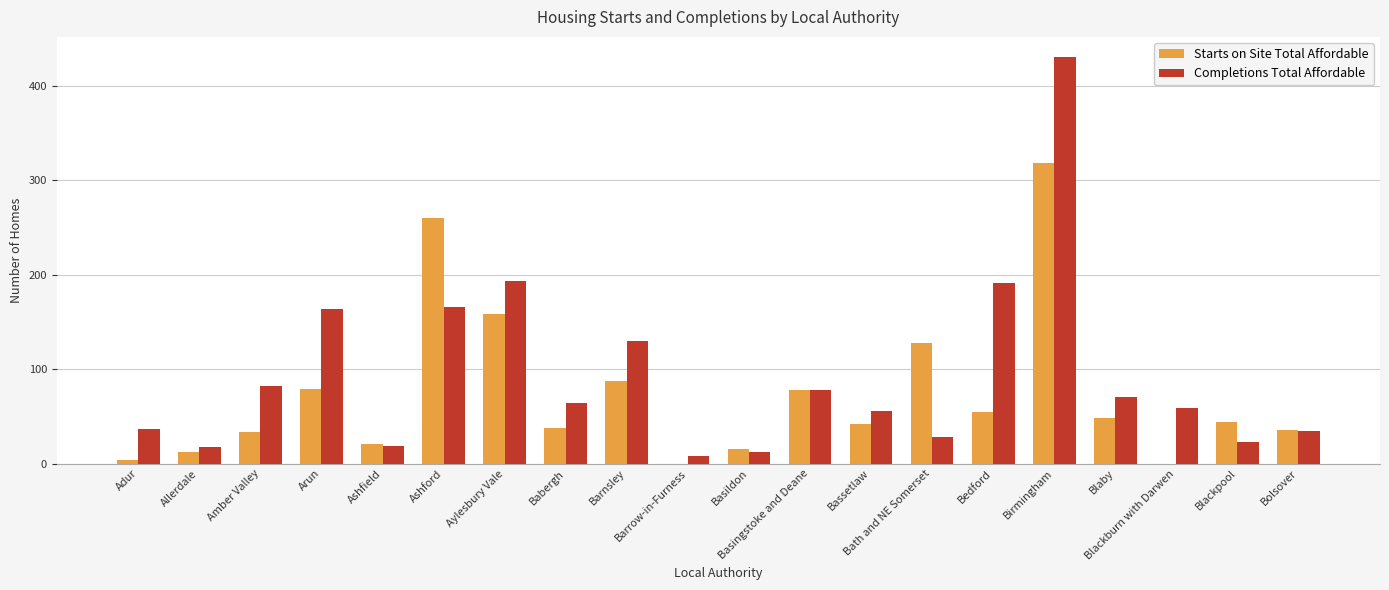

What is the spread (max minus min) of values at Basildon?

3